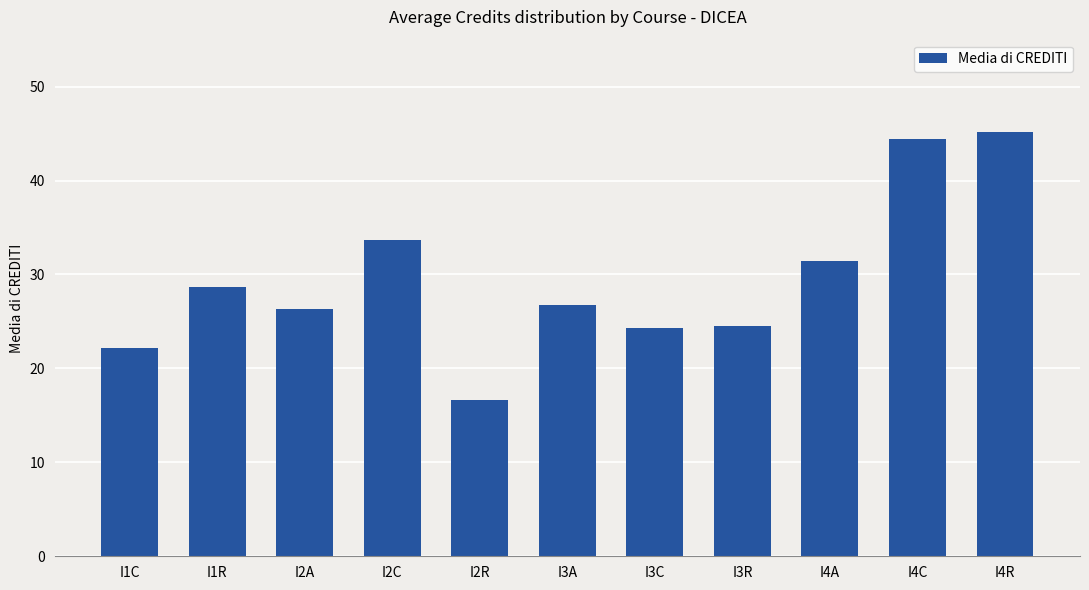

Does the chart contain stacked bars?

No